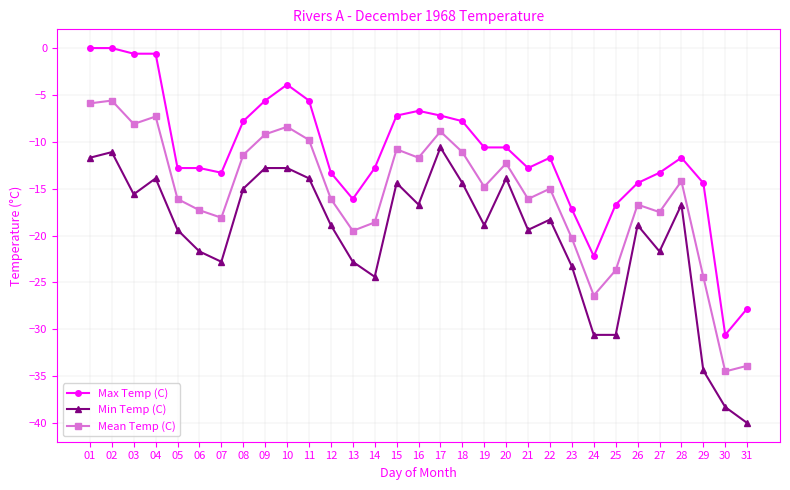

What is the difference between the maximum and minimum values in the Min Temp (C) series?

29.4